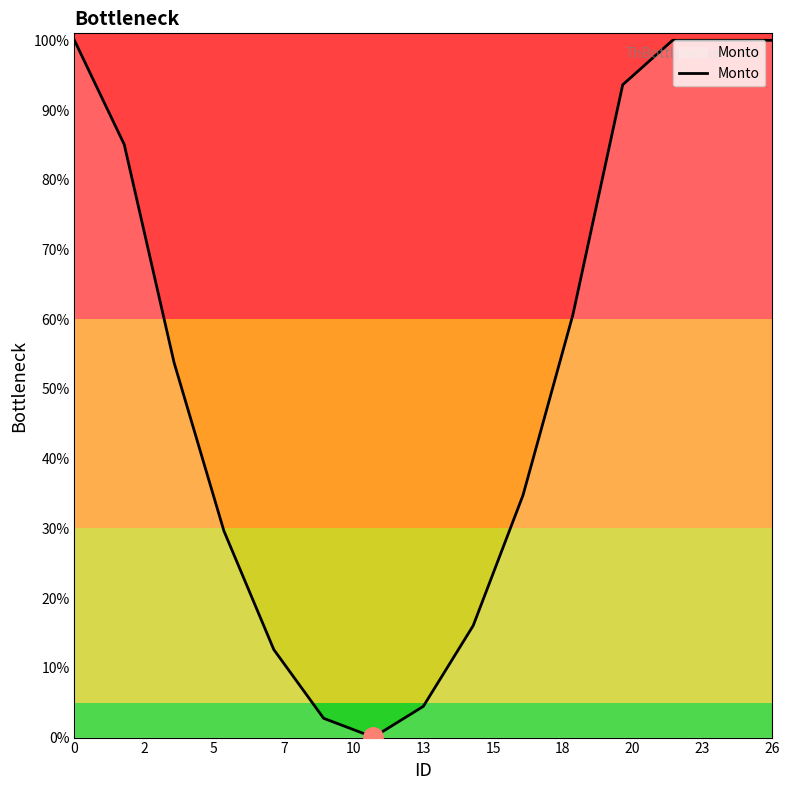

What is the greatest value displayed?

100.0